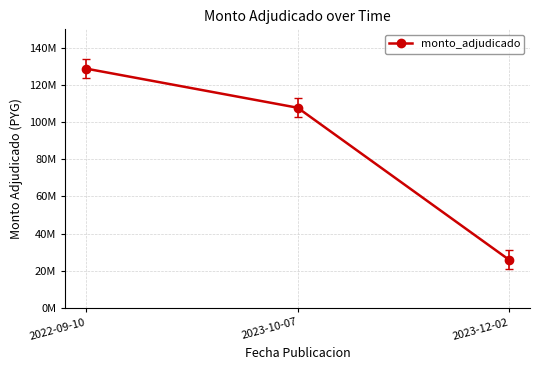

Rank the categories by value from lowest to highest.

2023-12-02, 2023-10-07, 2022-09-10